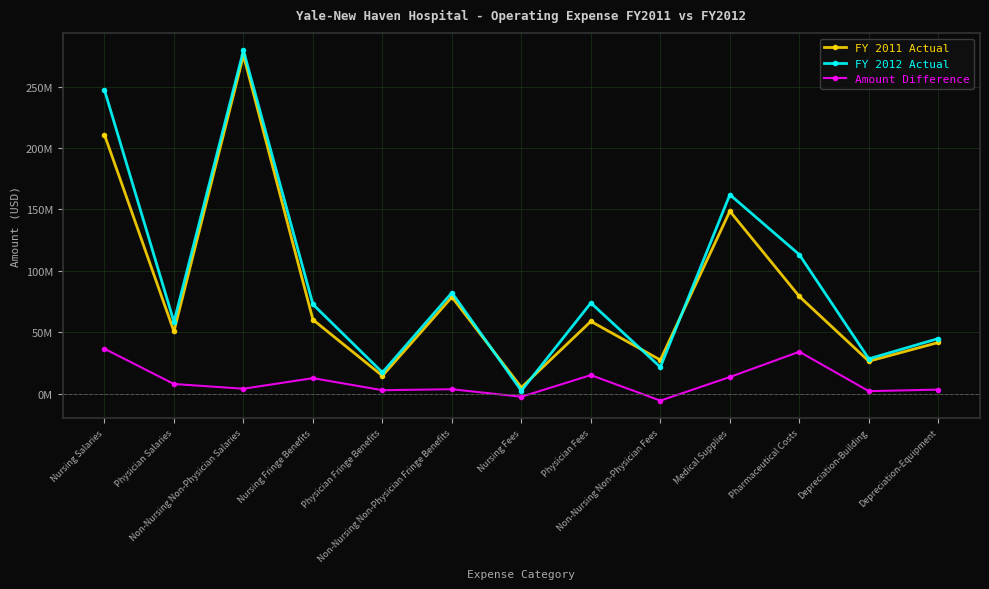

Does the chart have visible grid lines?

Yes